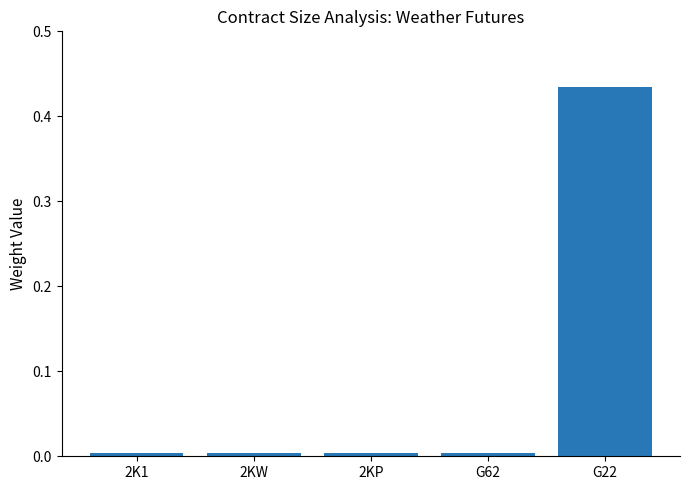

At which category does the chart reach its peak across all series?

G22